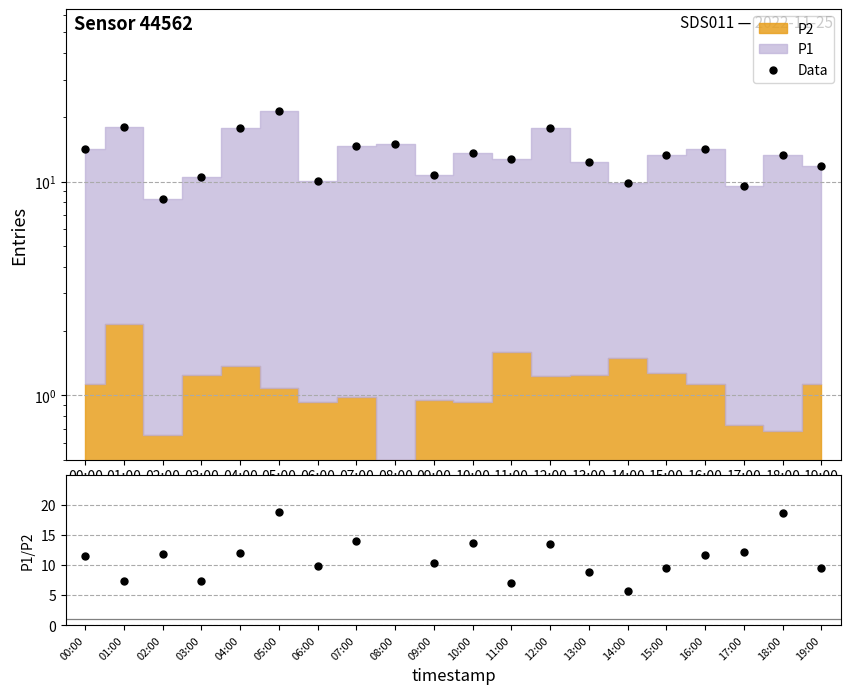

What is the label of the 5th point from the left?

04:00